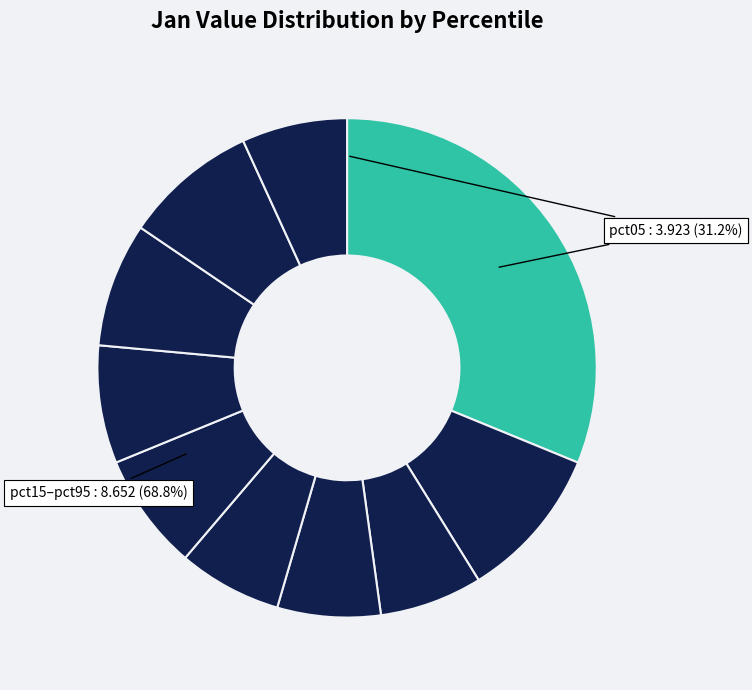

How many segments does this pie chart have?

10